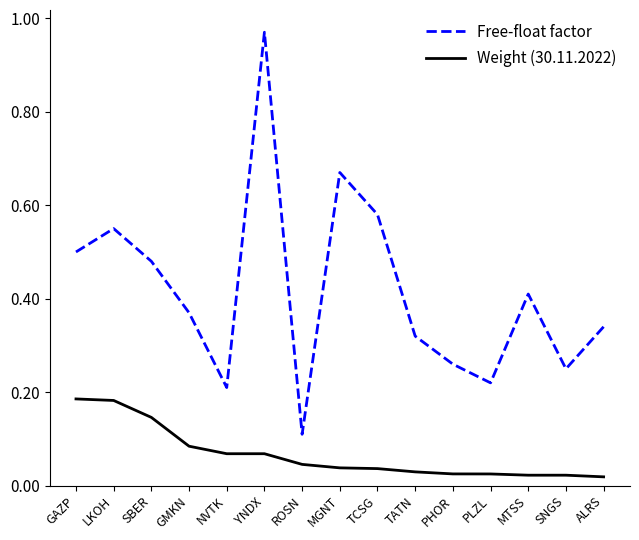

Is the value of Weight (30.11.2022) at MGNT greater than the value of Free-float factor at LKOH?

No